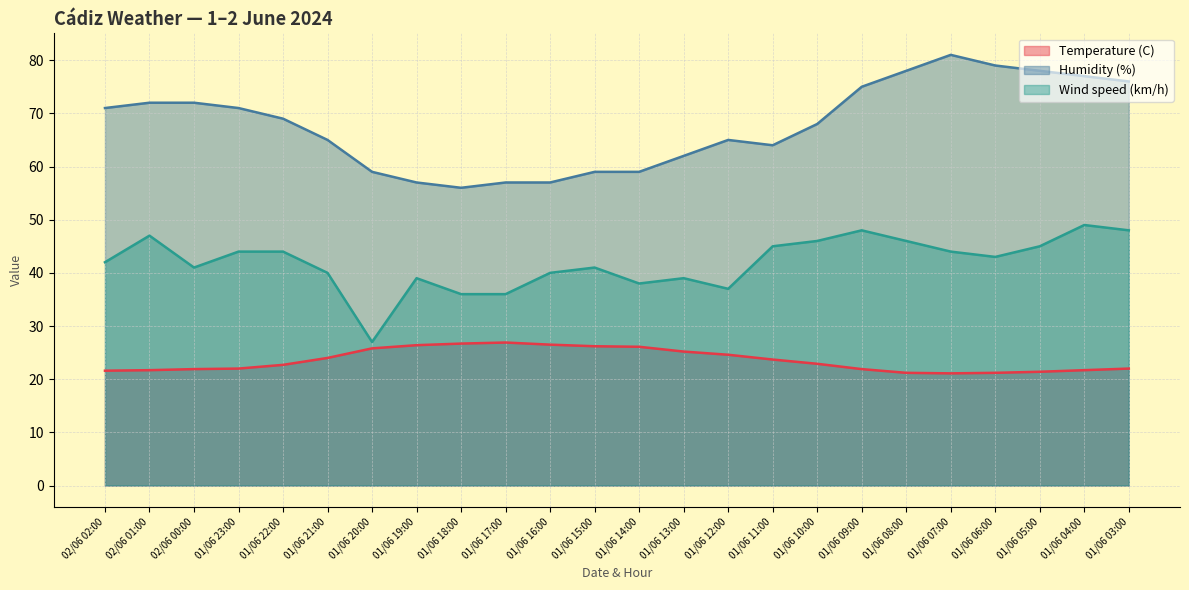

At which category does the chart reach its minimum across all series?

01/06 07:00